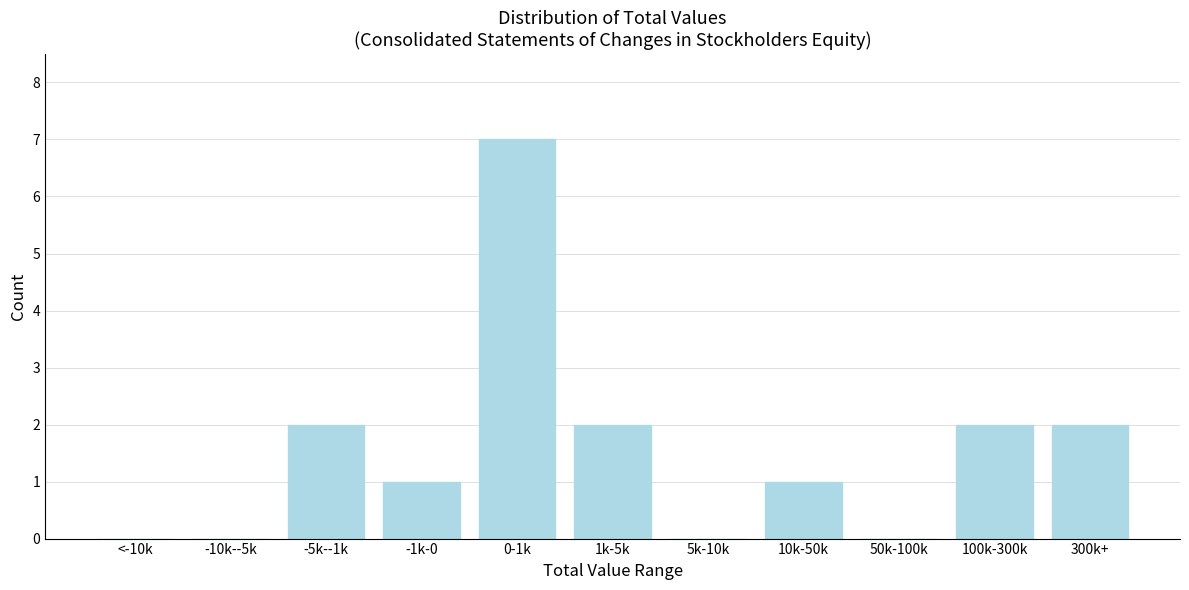

Reading left to right, extract all data points from this chart.

<-10k=0	-10k--5k=0	-5k--1k=2	-1k-0=1	0-1k=7	1k-5k=2	5k-10k=0	10k-50k=1	50k-100k=0	100k-300k=2	300k+=2